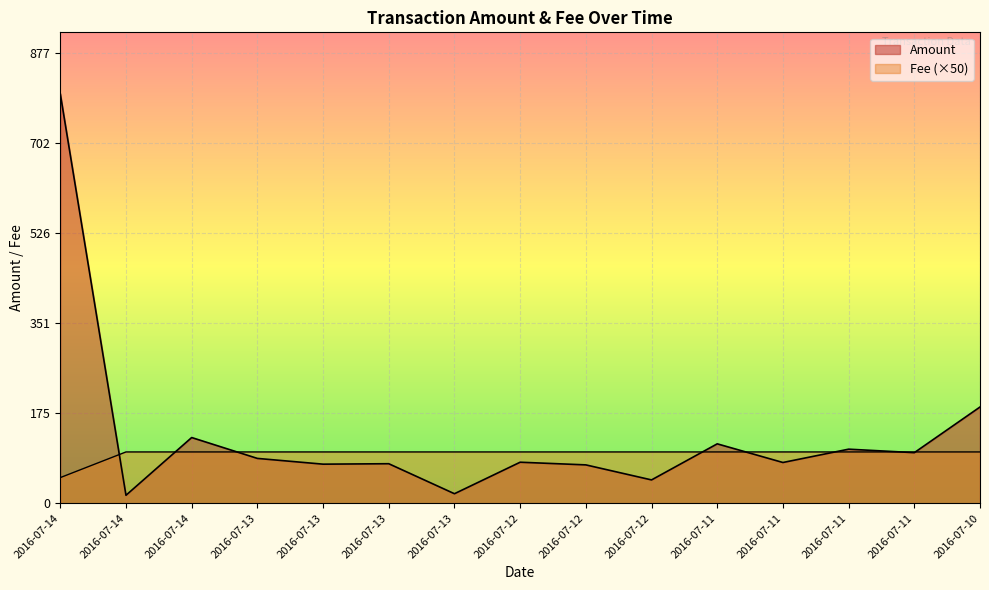

Which category has the lowest value in the Amount series?

2016-07-14